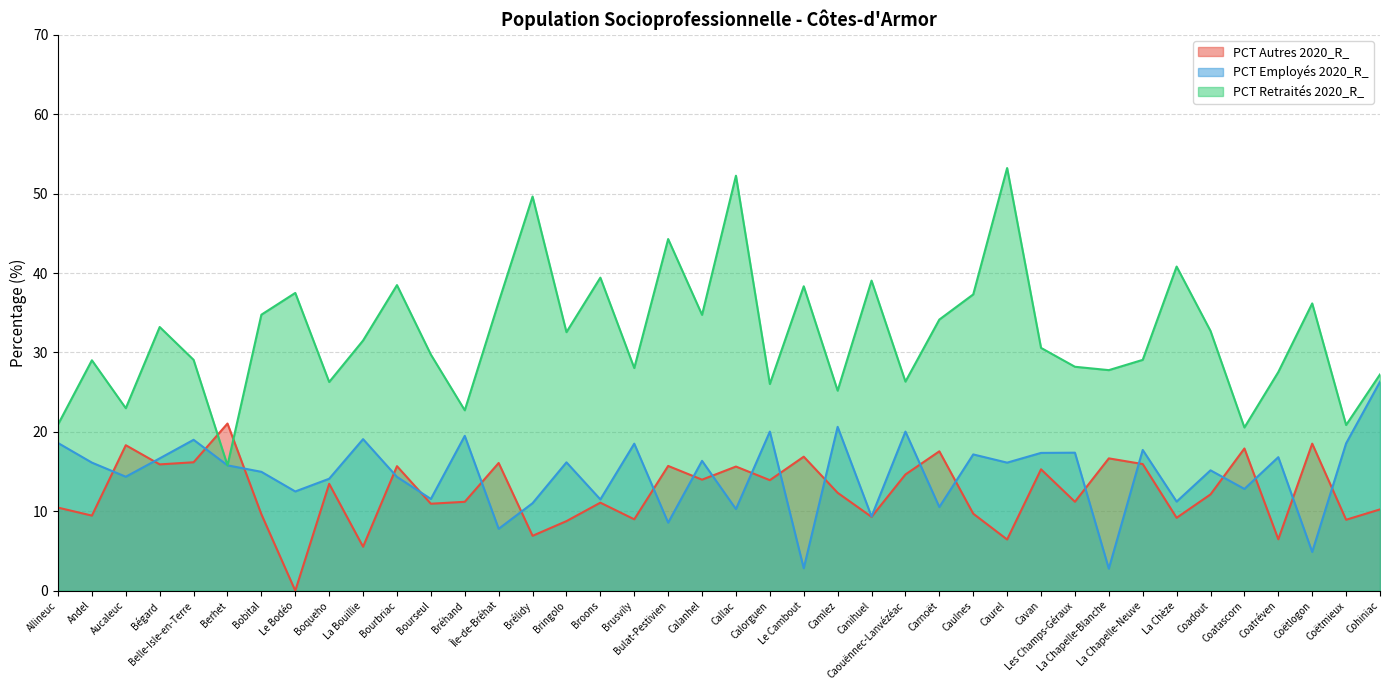

At Camlez, list the series in order from smallest to largest.

PCT Autres 2020_R_, PCT Employés 2020_R_, PCT Retraités 2020_R_